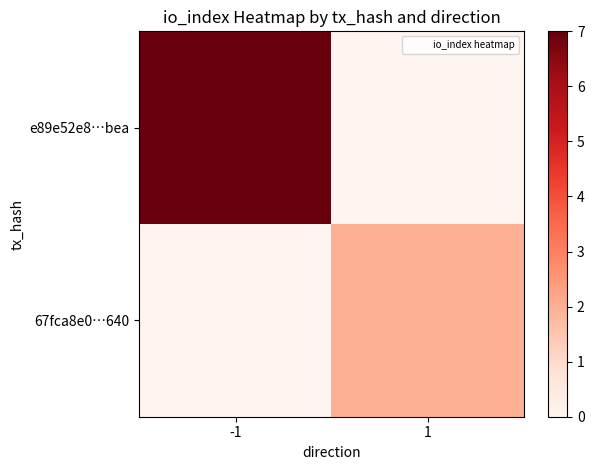

At how many categories does at least one series exceed 2?

1